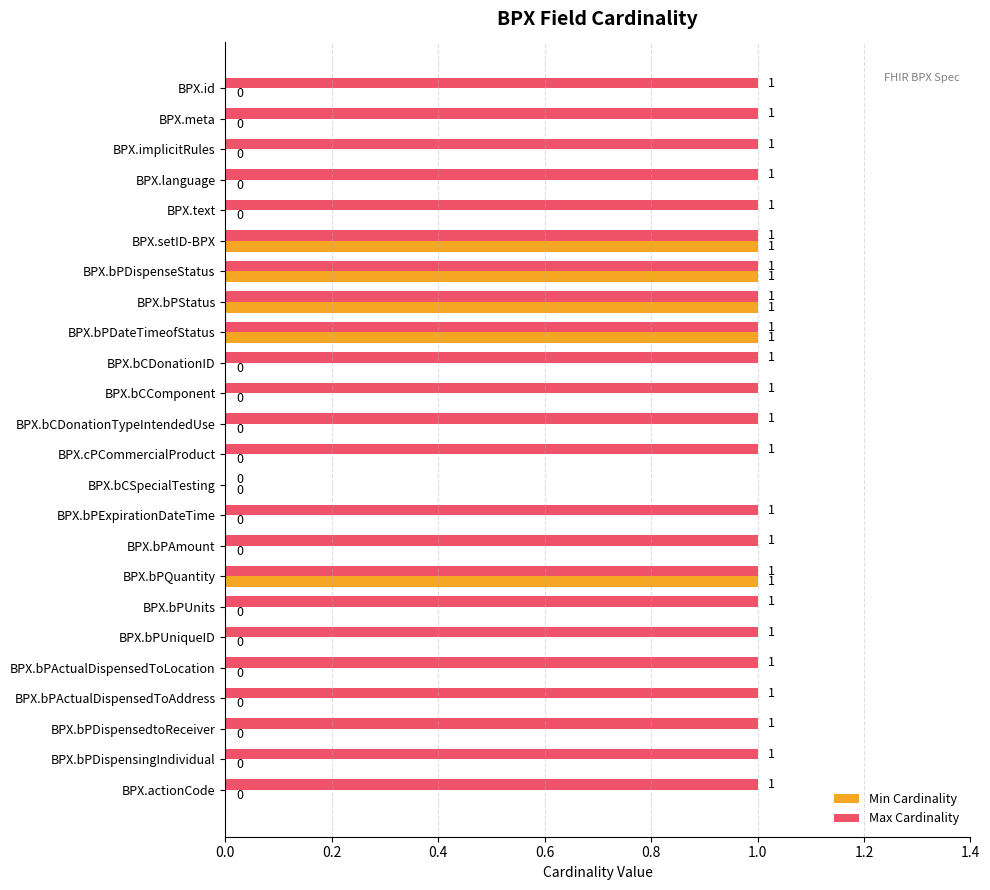

True or false: Max Cardinality has a value of 0 at BPX.text.

False